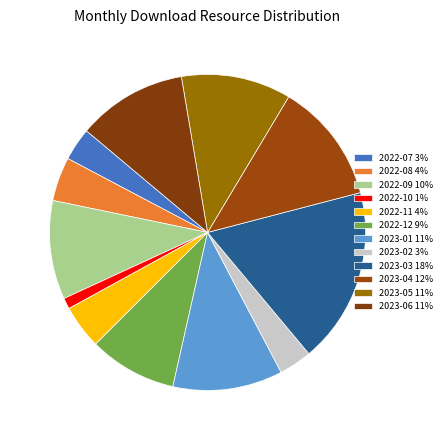

Does any single category account for the majority?

No